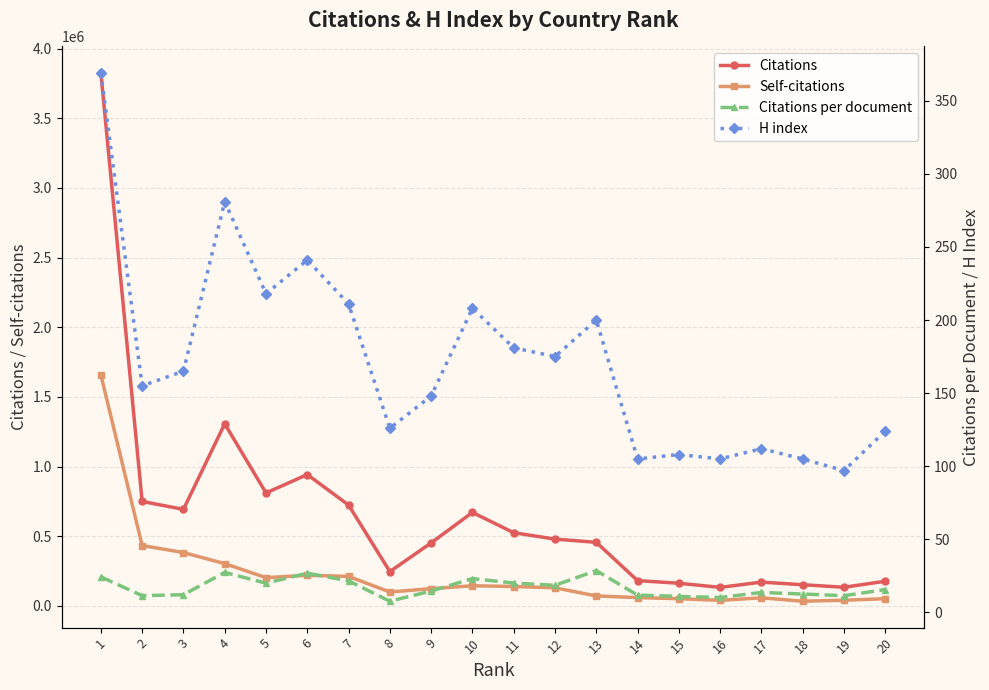

How many lines are shown in the chart?

4